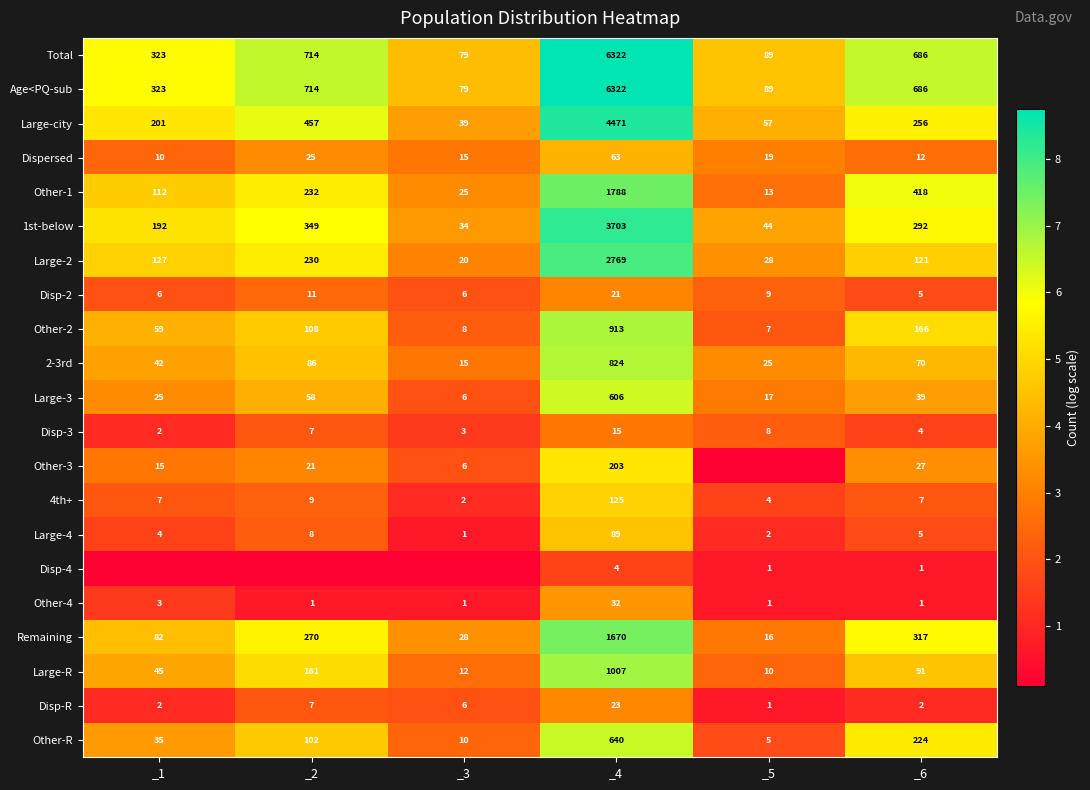

Is the value of Disp-2 at _6 greater than the value of Other-1 at _2?

No